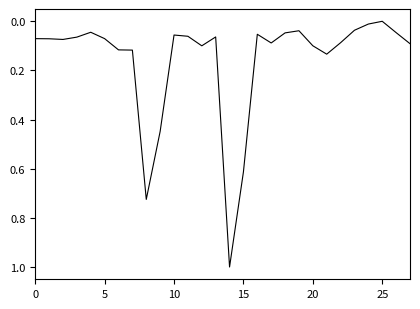

How many values are above zero?

27